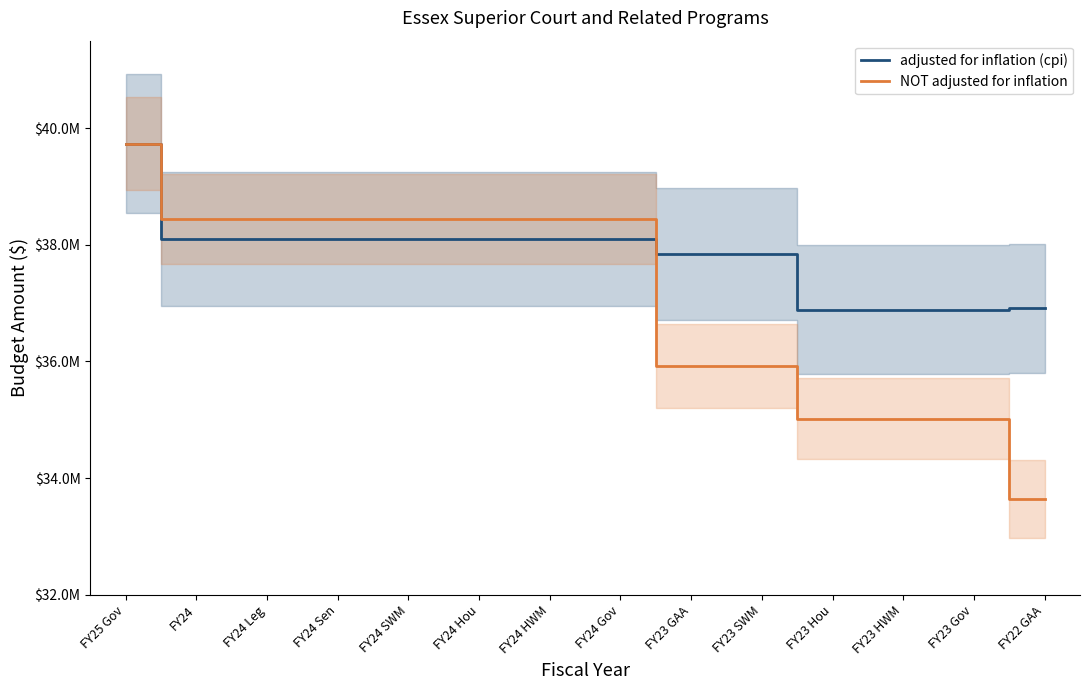

Where does the NOT adjusted for inflation series first go above 38437953?

FY25 Gov